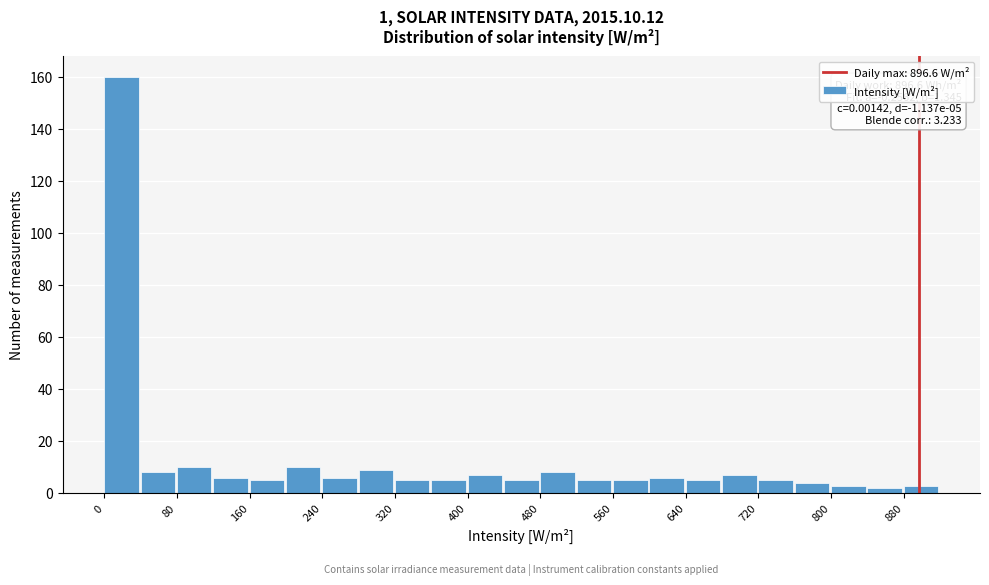

Over which range of the x-axis is the bar tallest?

0 to 40